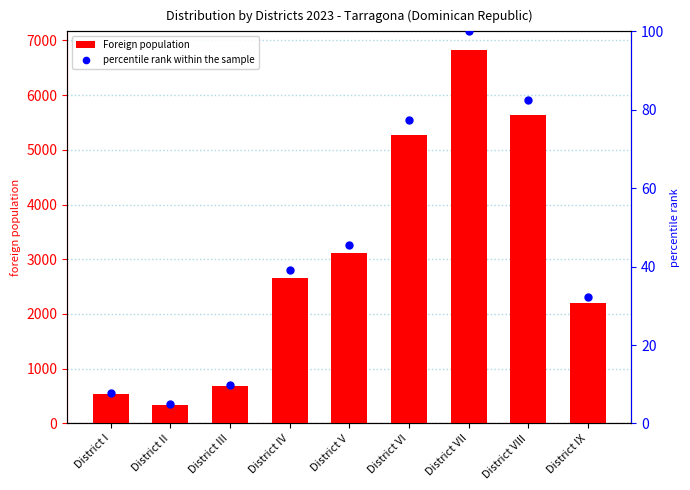

What is the total value across all series at District VII?

6923.0